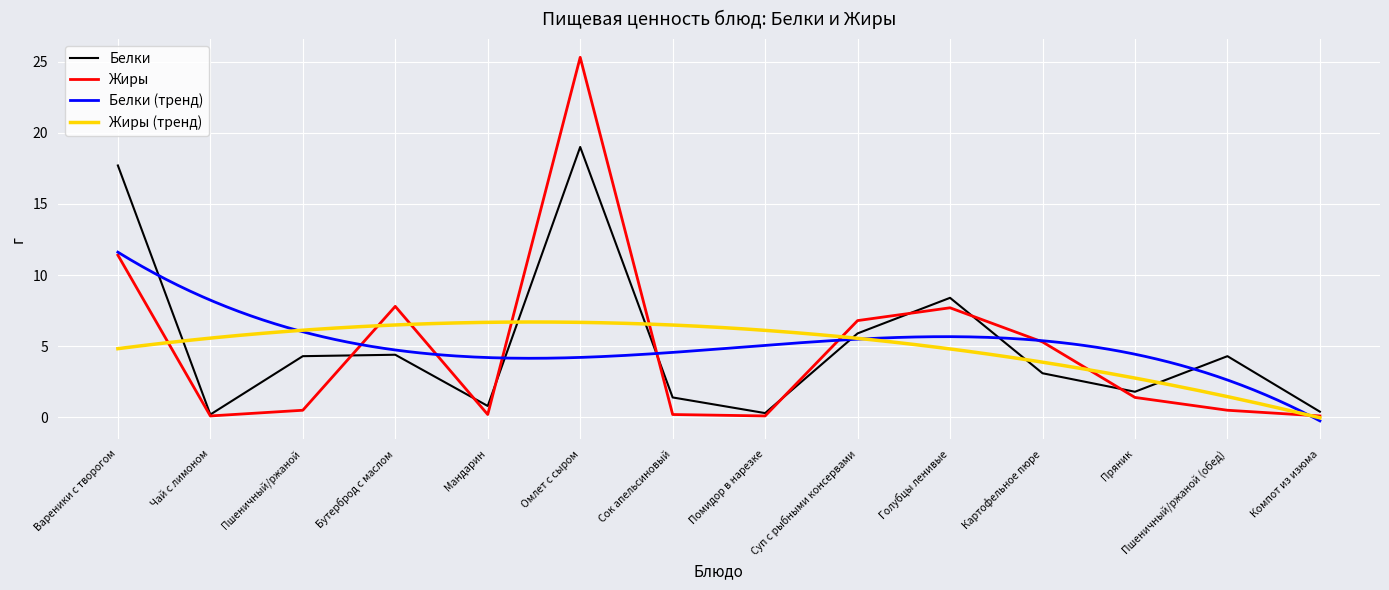

At which label does Жиры first exceed 1?

Вареники с творогом